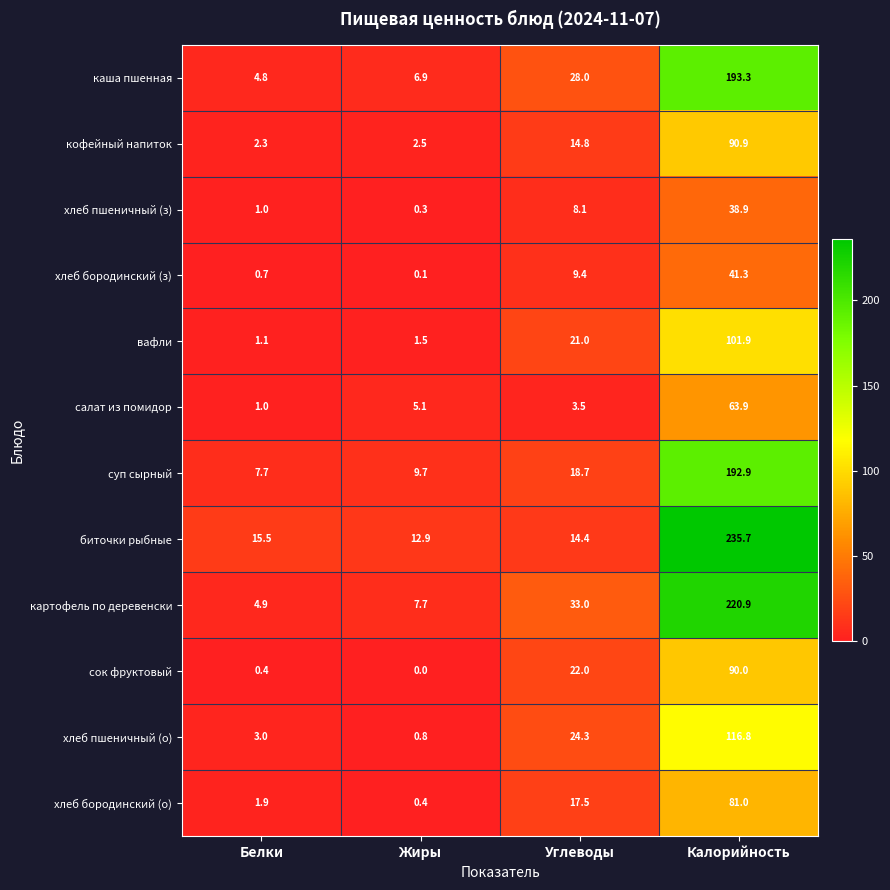

At which label does салат из помидор first exceed 5?

Жиры